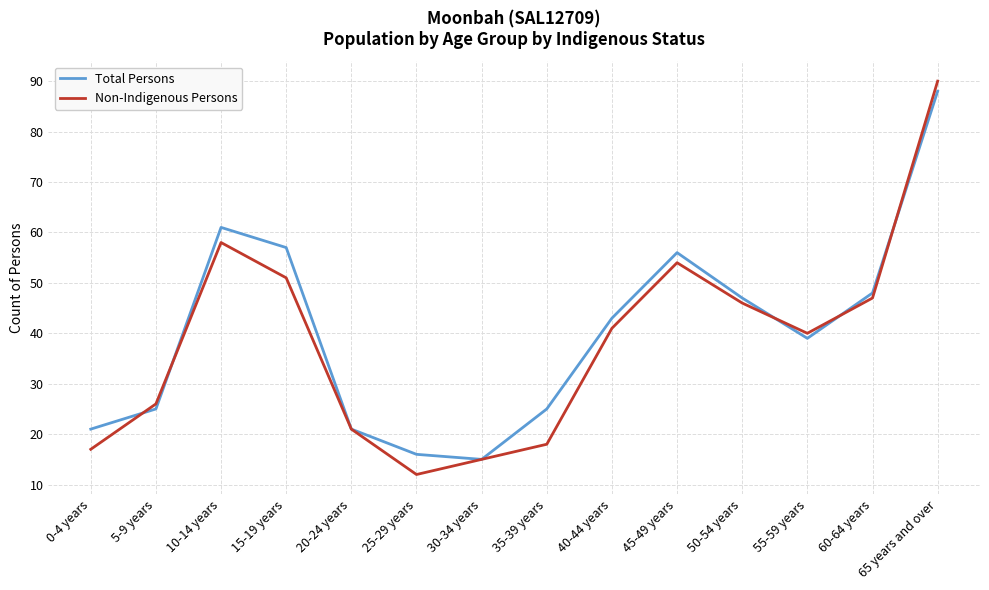

What are all the series names shown in the legend?

Total Persons, Non-Indigenous Persons